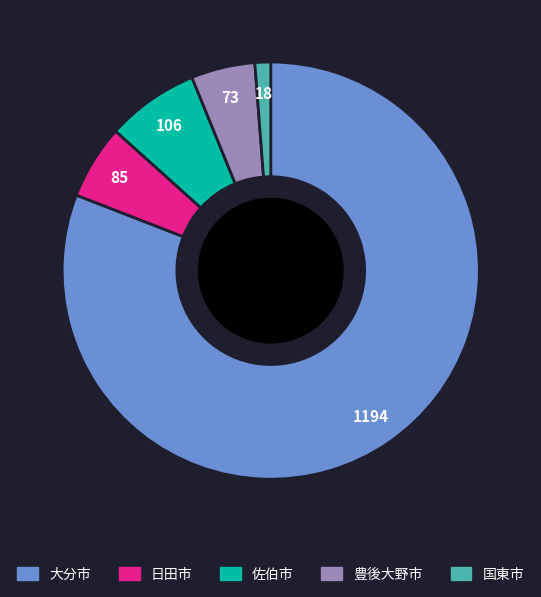

Approximately how many times larger is the value at 大分市 compared to 国東市?

66.3